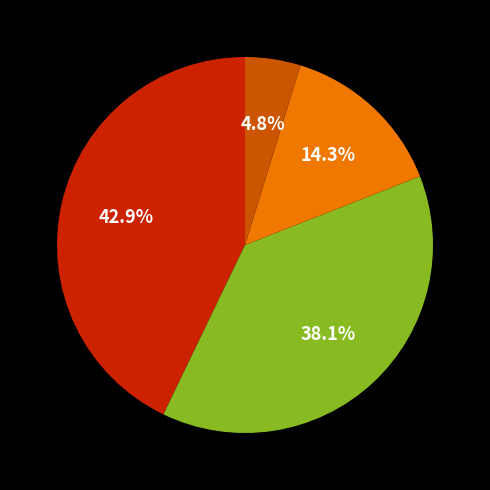

Does any single category account for the majority?

No